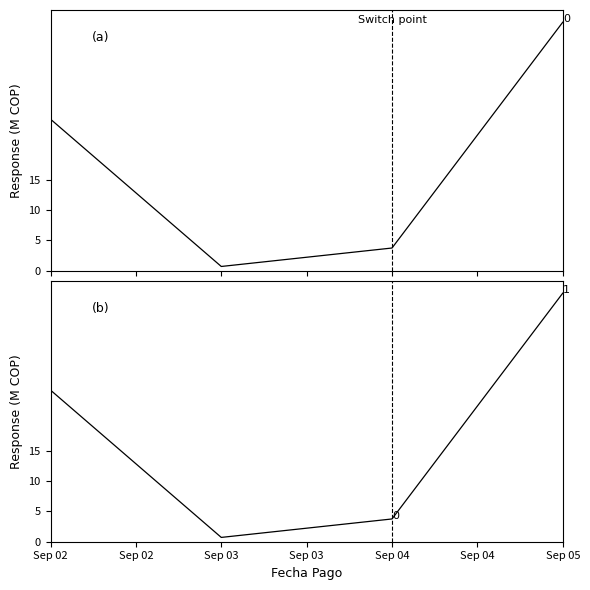

True or false: Valor pago and Valor Factura cross at least once.

False